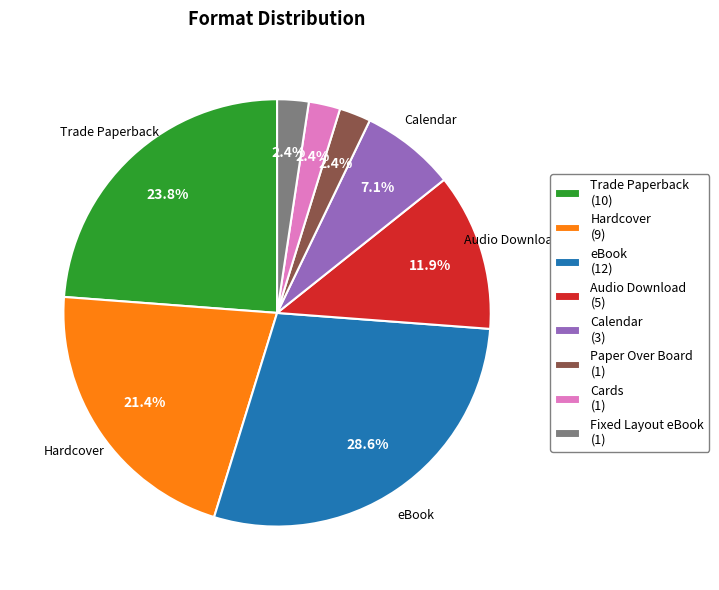

The Calendar slice represents 7% of the pie. True or false?

True